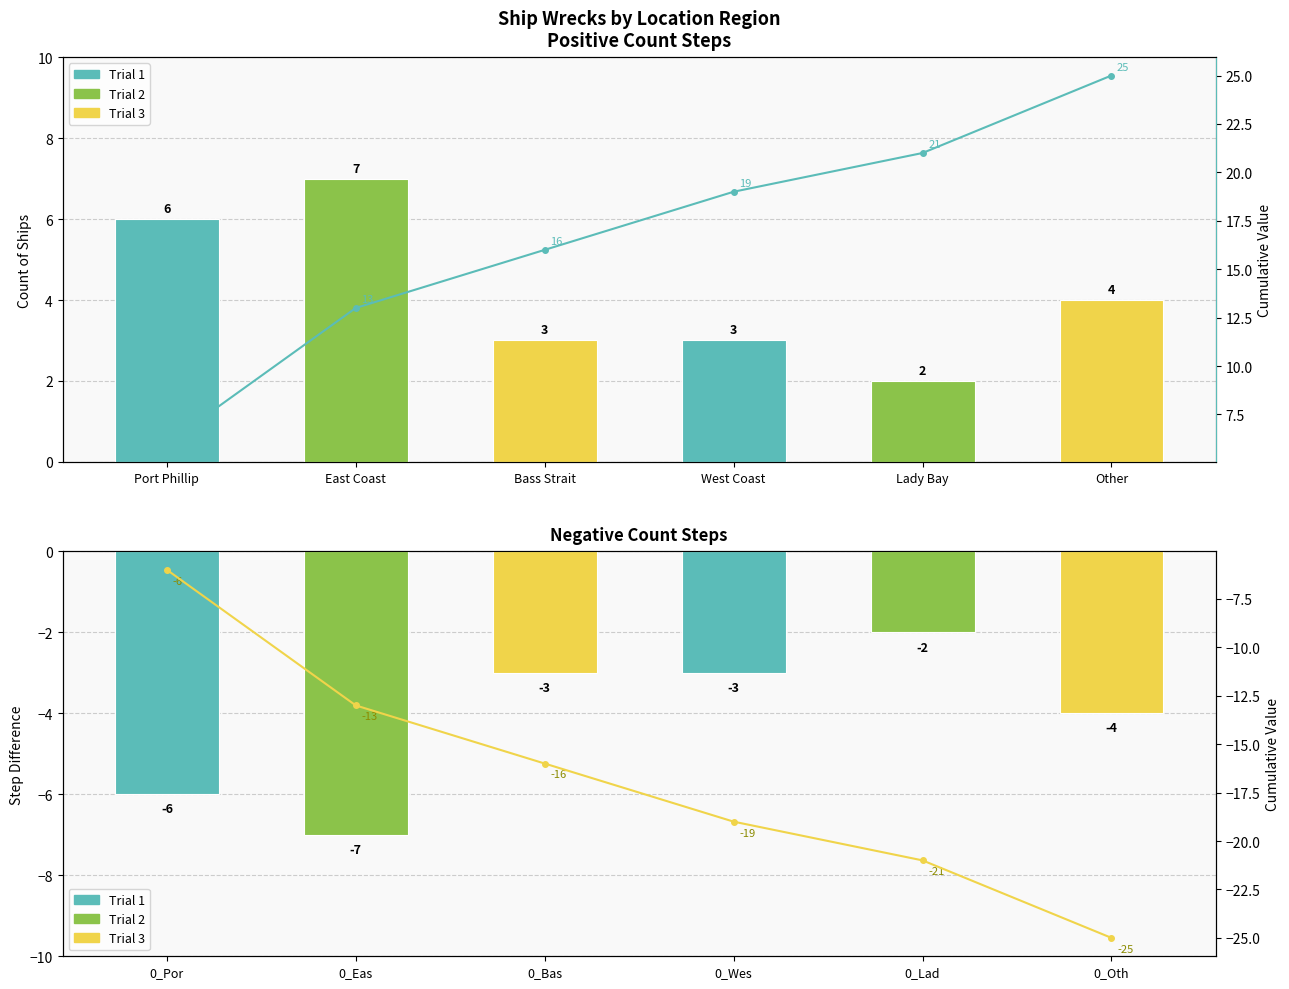

At which label is Count (neg) closest to -4?

0_Oth